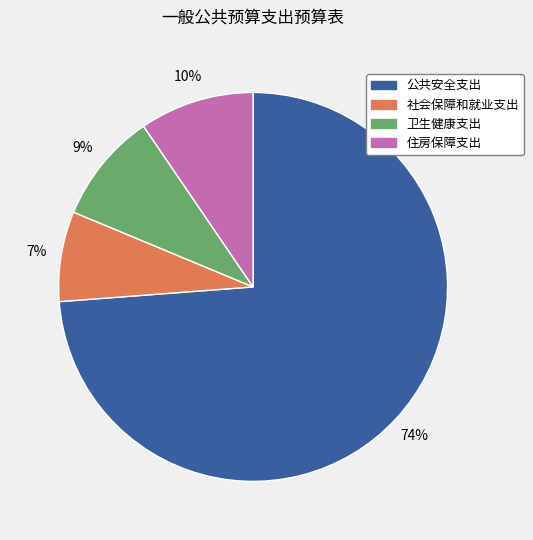

What is the majority slice?

公共安全支出